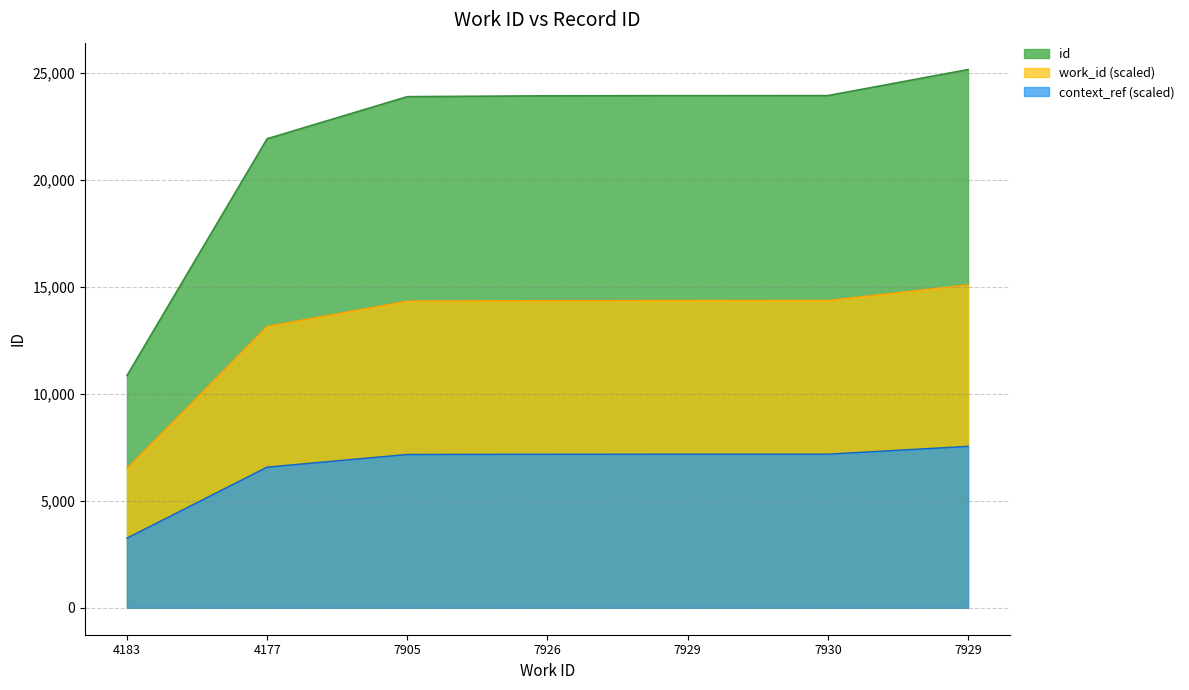

How many distinct data groups are displayed?

3